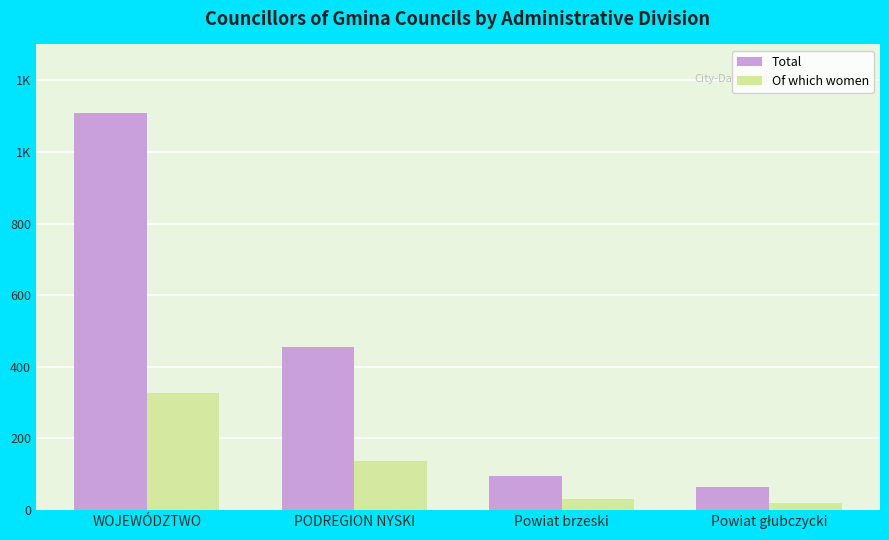

At how many categories does at least one series exceed 26?

4